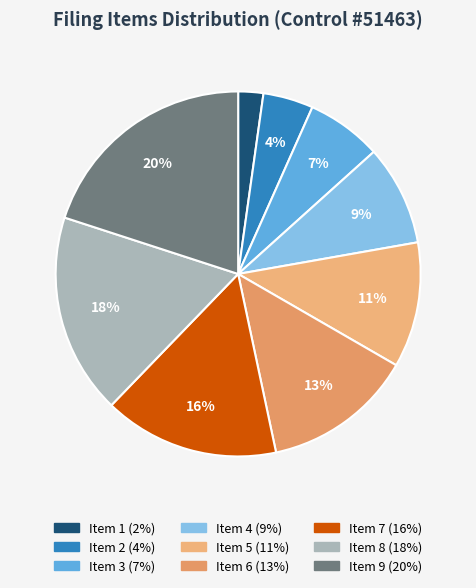

To the nearest percent, what is the combined percentage of Item 5 and Item 6?

24%